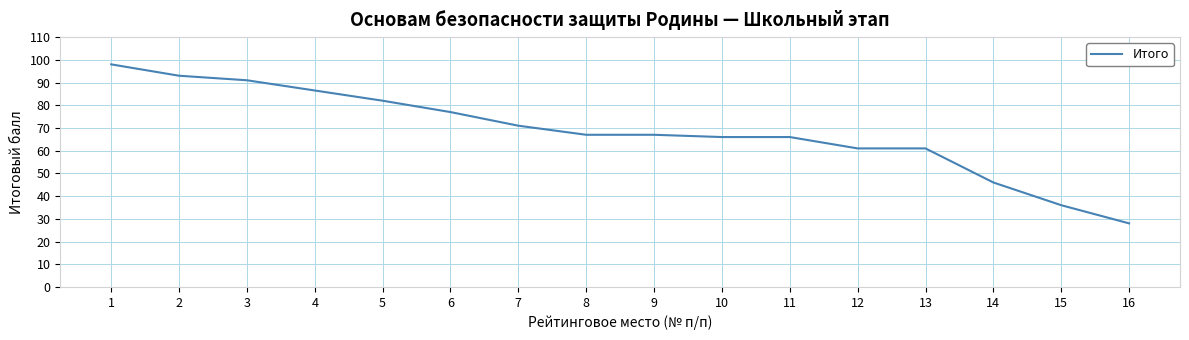

What is the smallest value displayed?

28.0